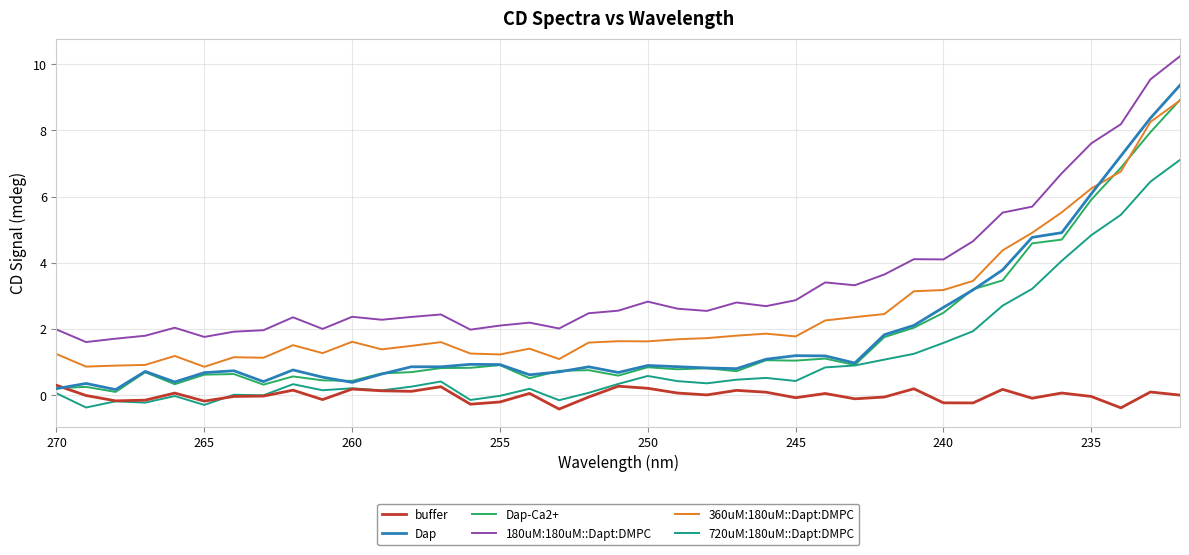

In buffer, how many points are lower than both neighbors (excluding endpoints)?

12